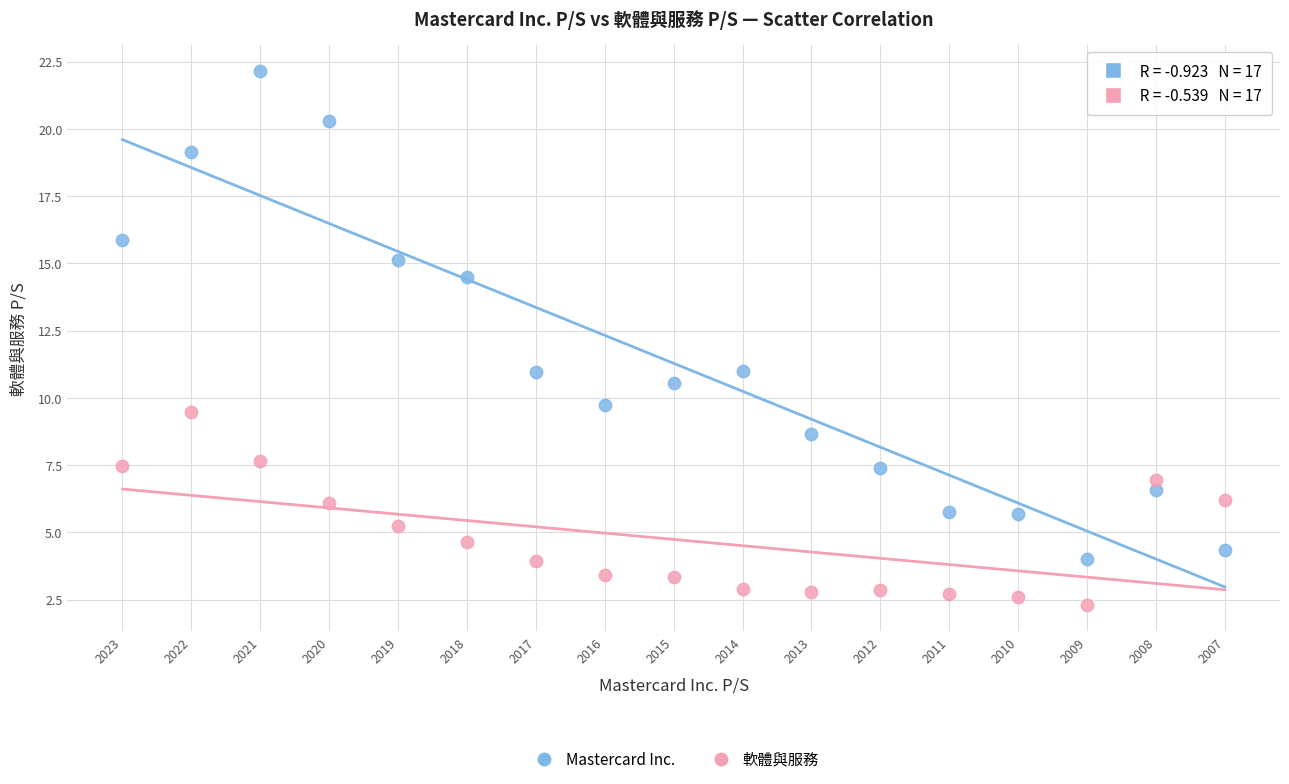

In the Mastercard Inc. series, what Y value is closest to 13?

14.5